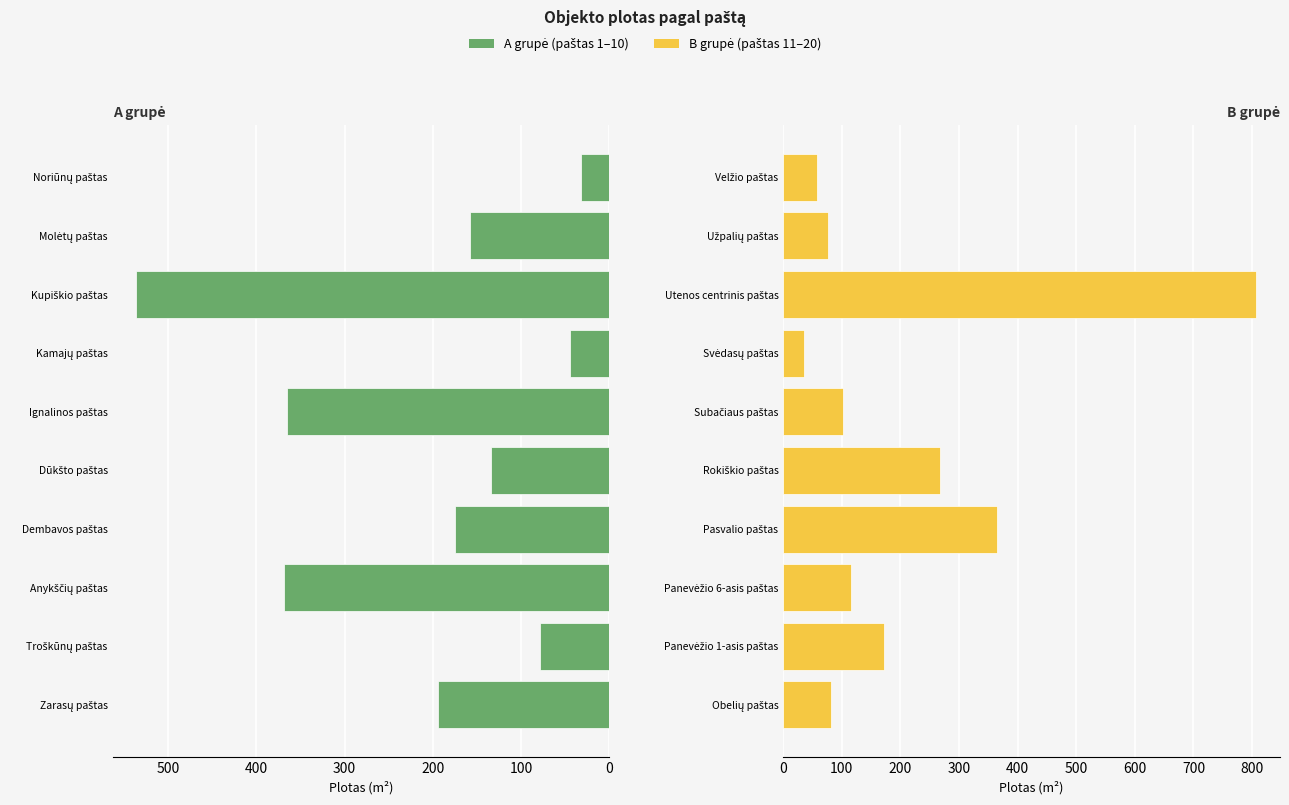

What is the difference between the Objekto plotas m2 (A) values at Zarasų paštas and Anykščių paštas?

173.7